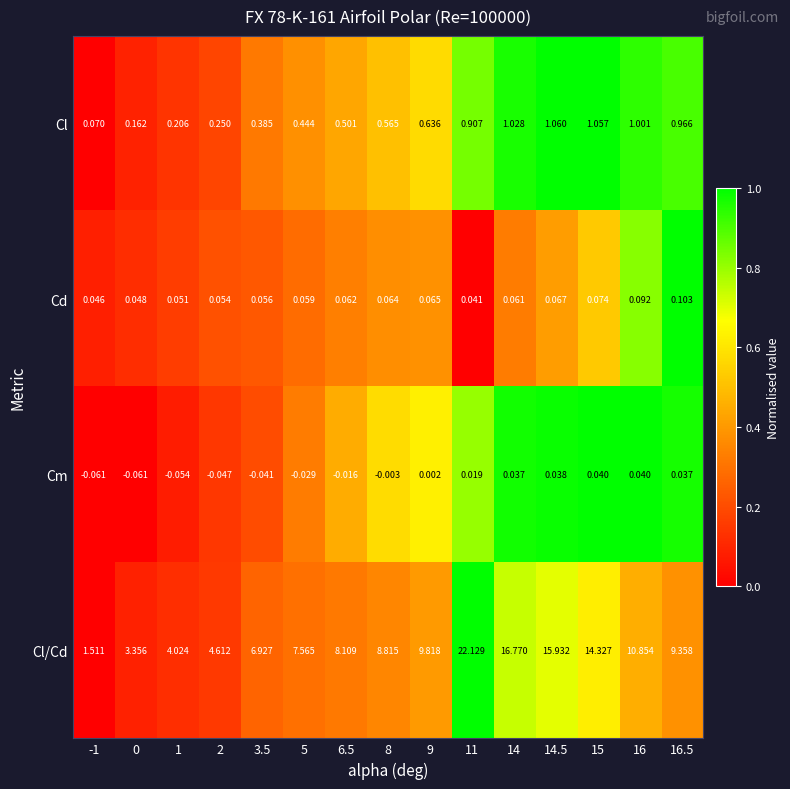

Which series has the largest total across all categories?

Cl/Cd